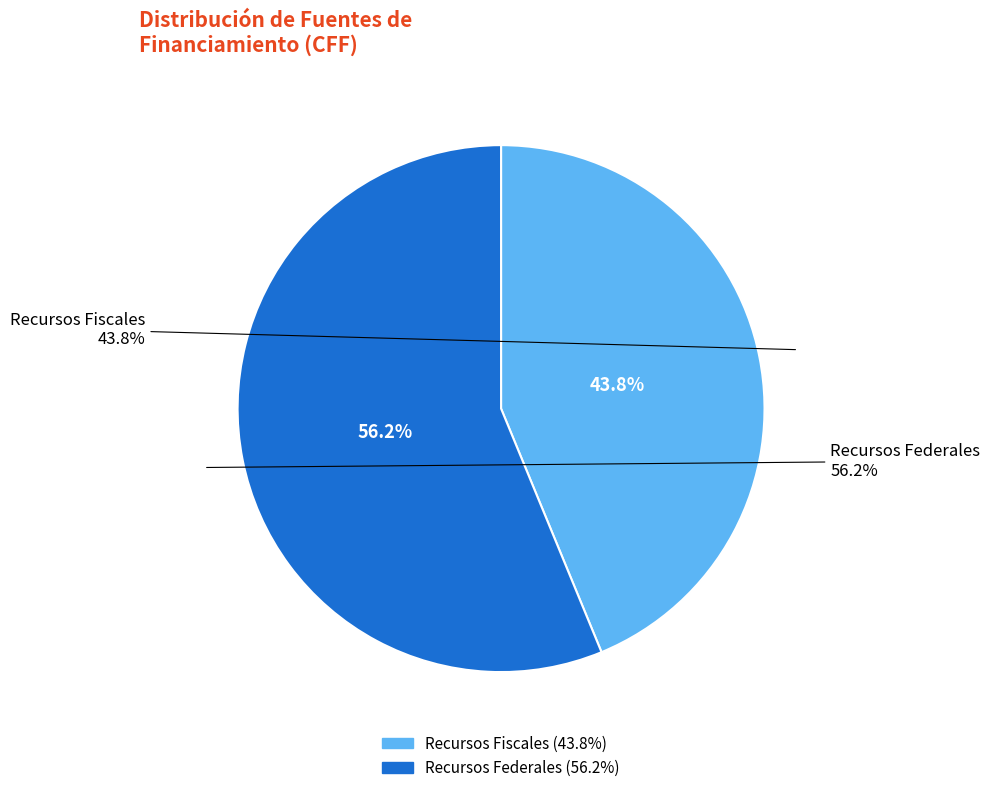

Between Recursos Fiscales and Recursos Federales, which is larger?

Recursos Federales